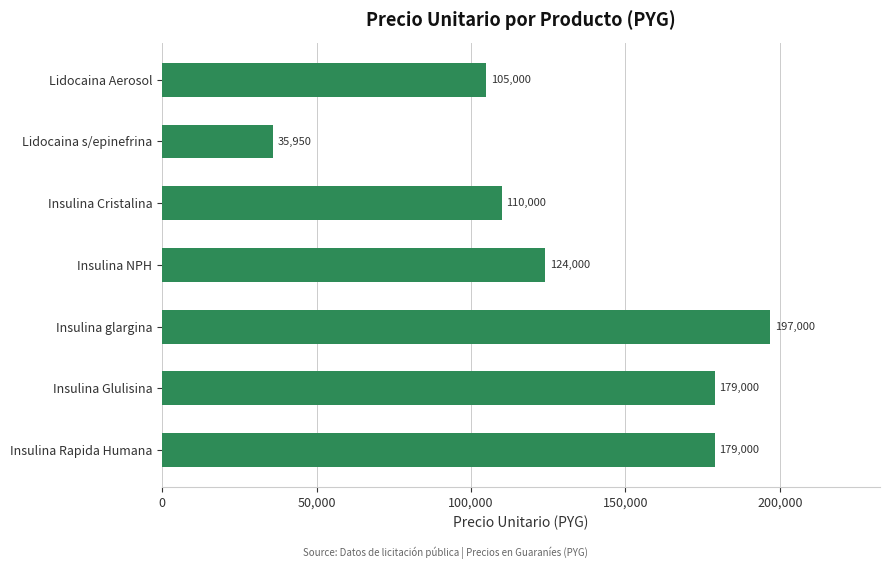

Where is the data nearest to the value 116475?

Insulina Cristalina